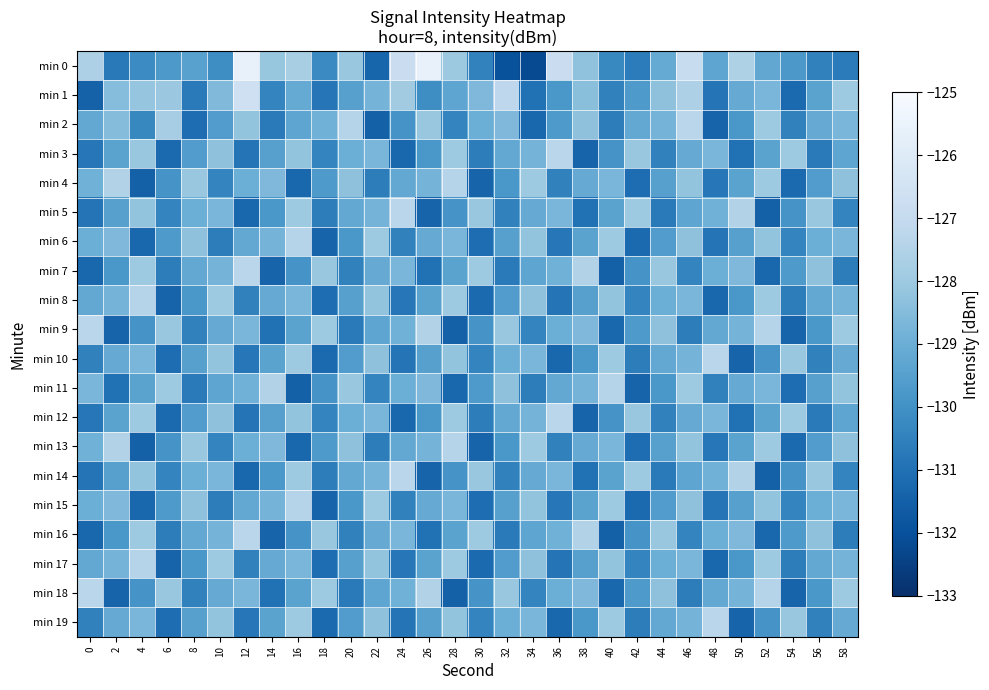

How many distinct data groups are displayed?

20